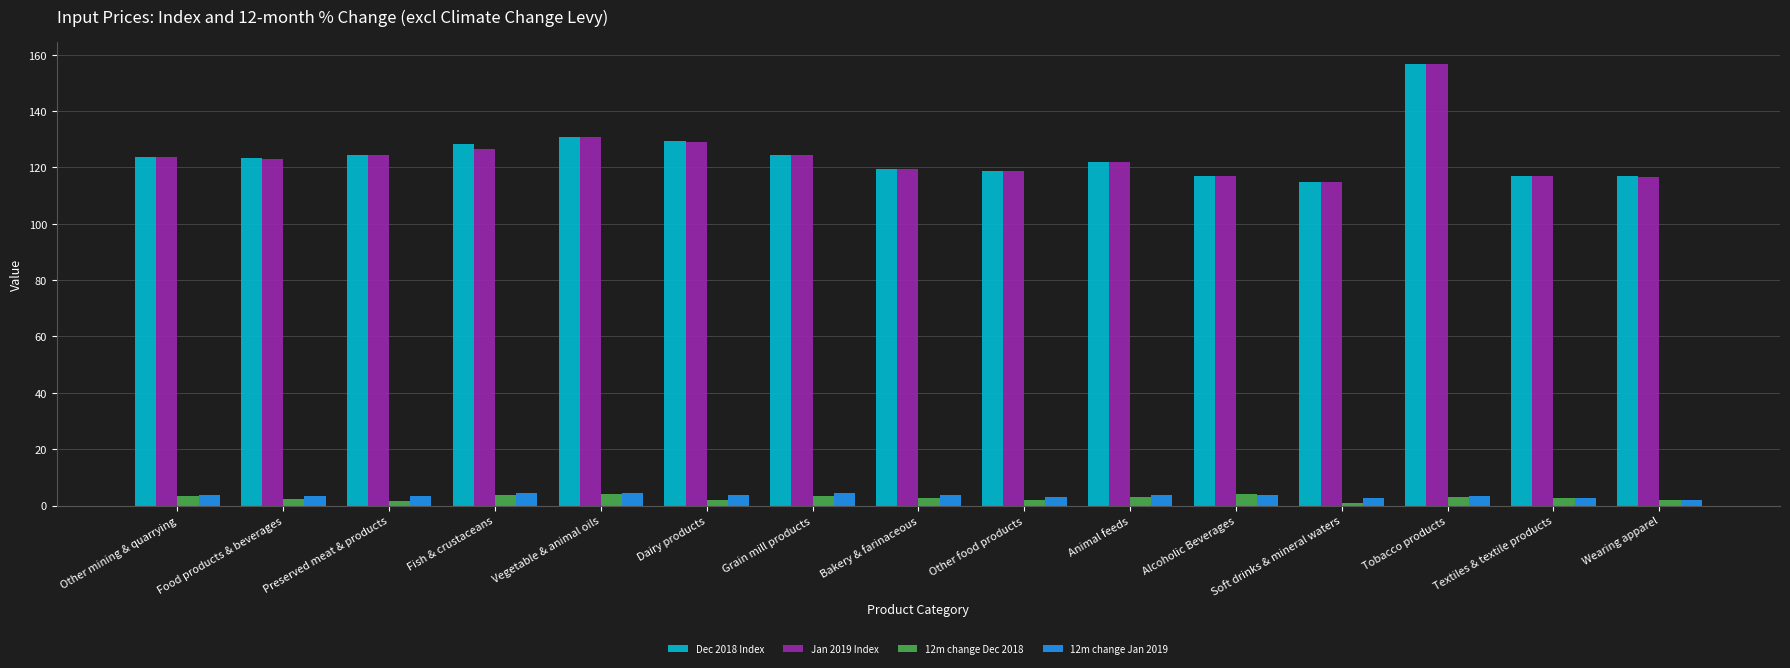

At which label does Dec 2018 Index first exceed 123?

Other mining & quarrying